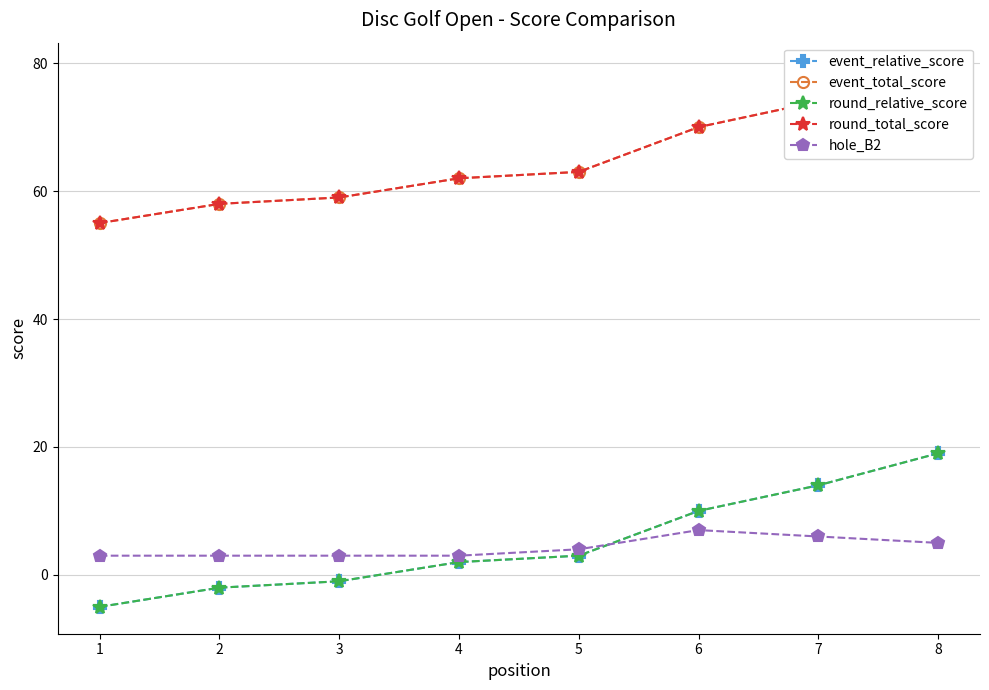

Is the value of hole_B2 at 1 greater than the value of event_total_score at 4?

No